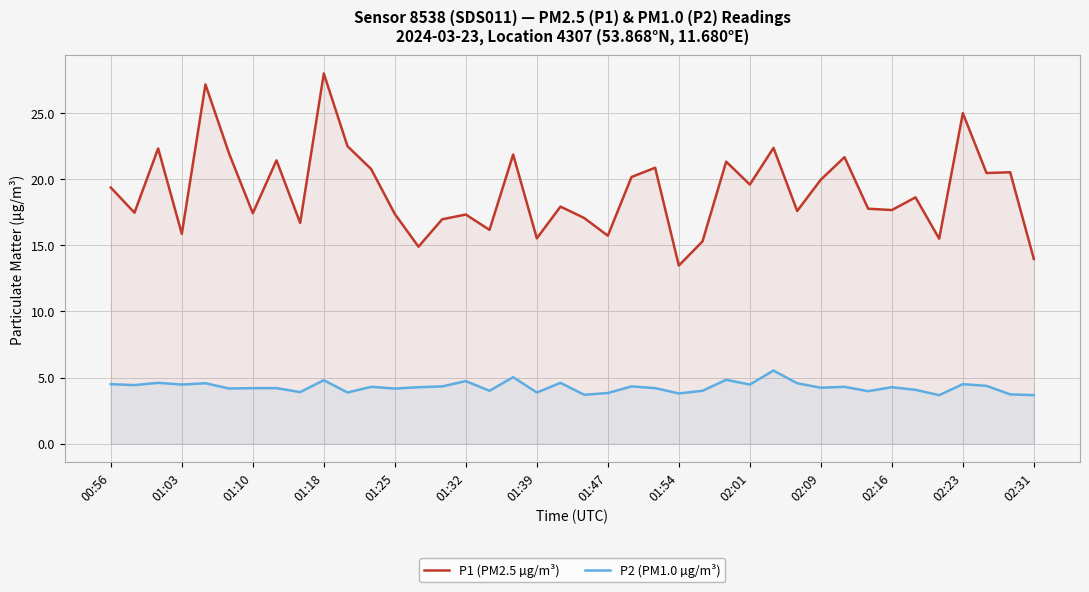

Does the chart display data point markers on the line(s)?

No